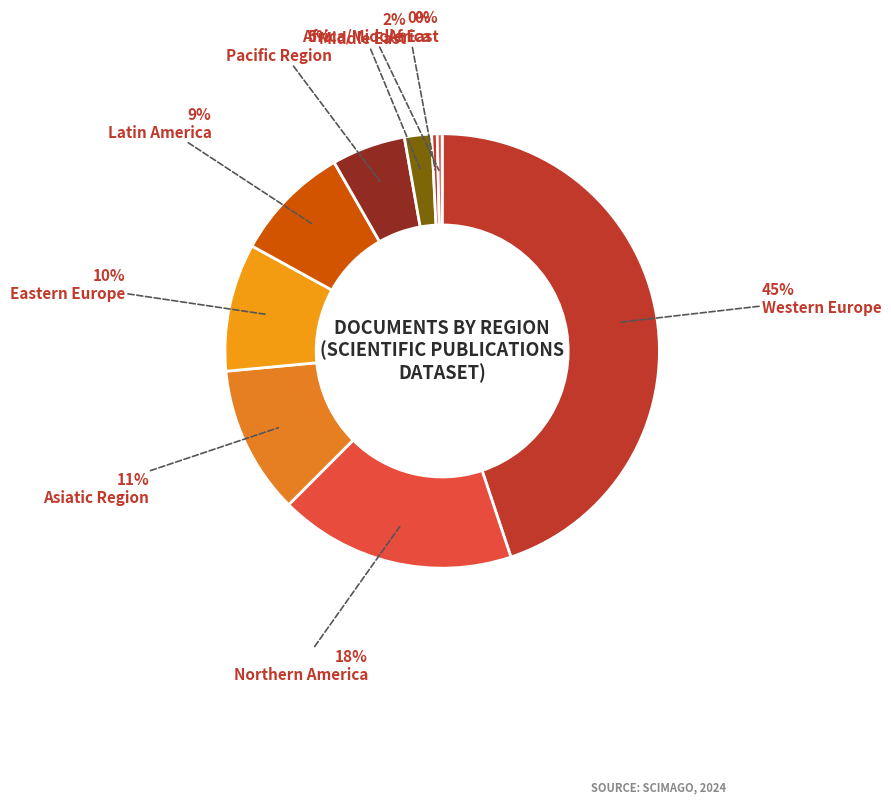

Count the number of slices in the pie.

9